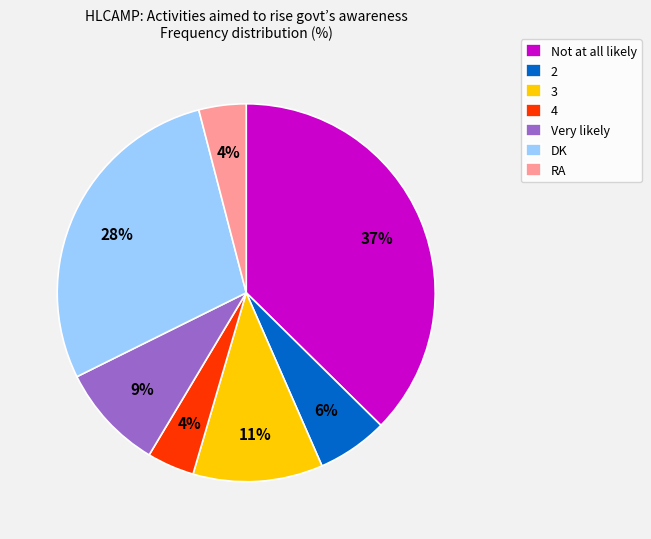

How many segments does this pie chart have?

7